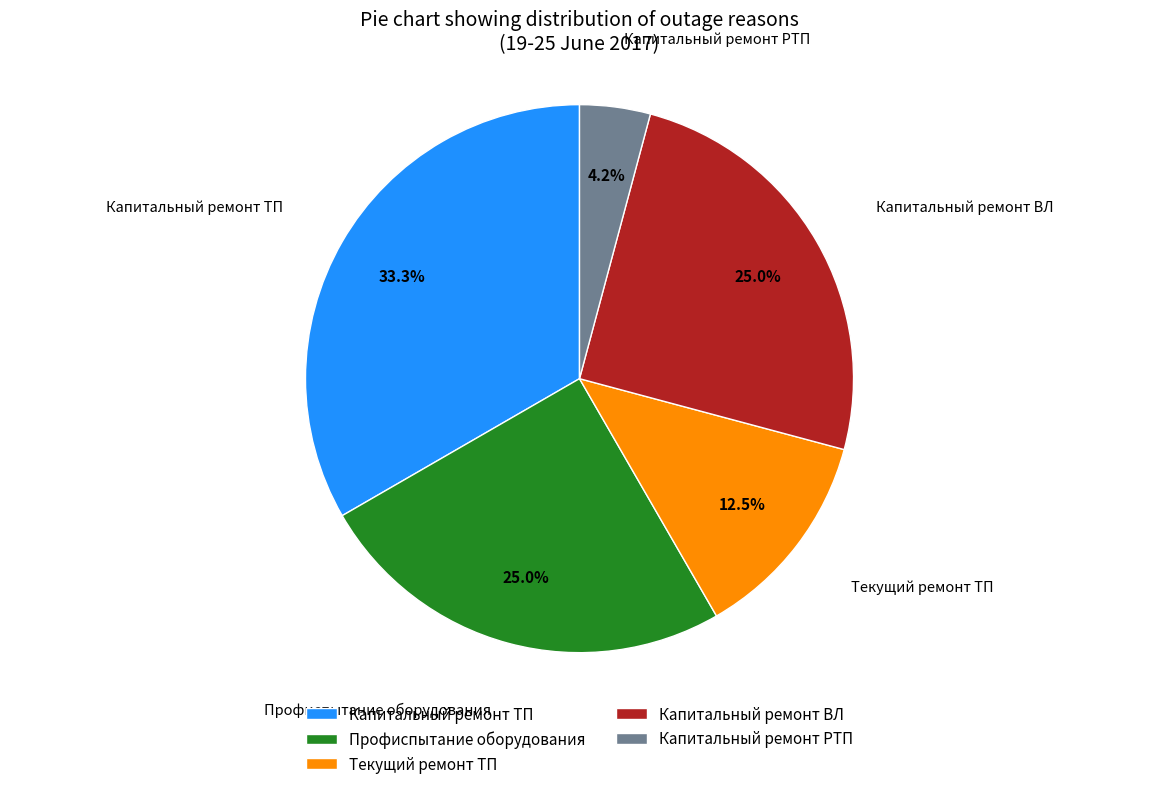

Does Капитальный ремонт РТП account for over 50% of the chart?

No